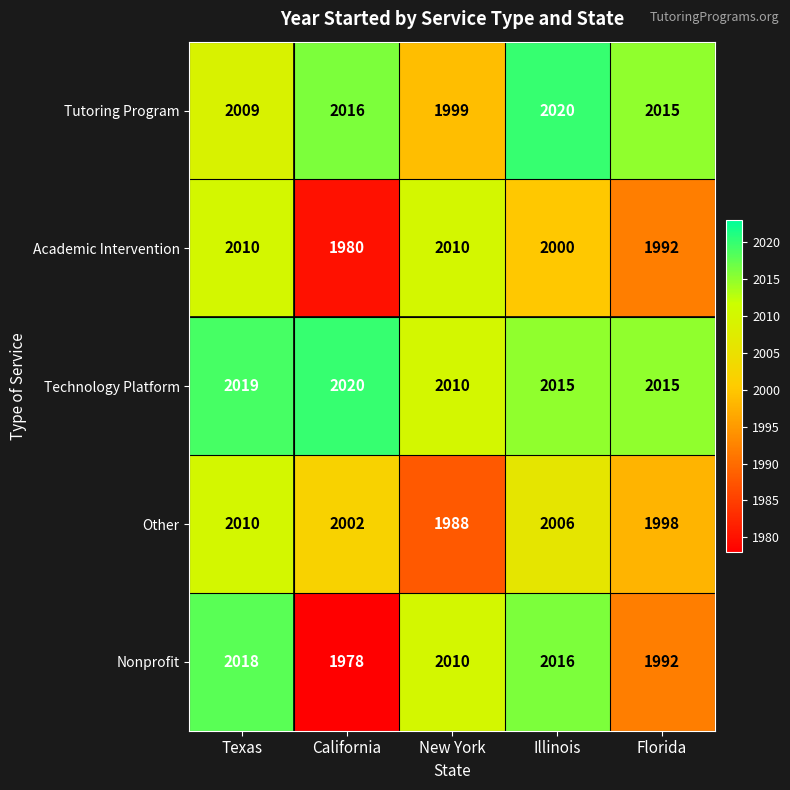

What is the spread (max minus min) of values at New York?

22